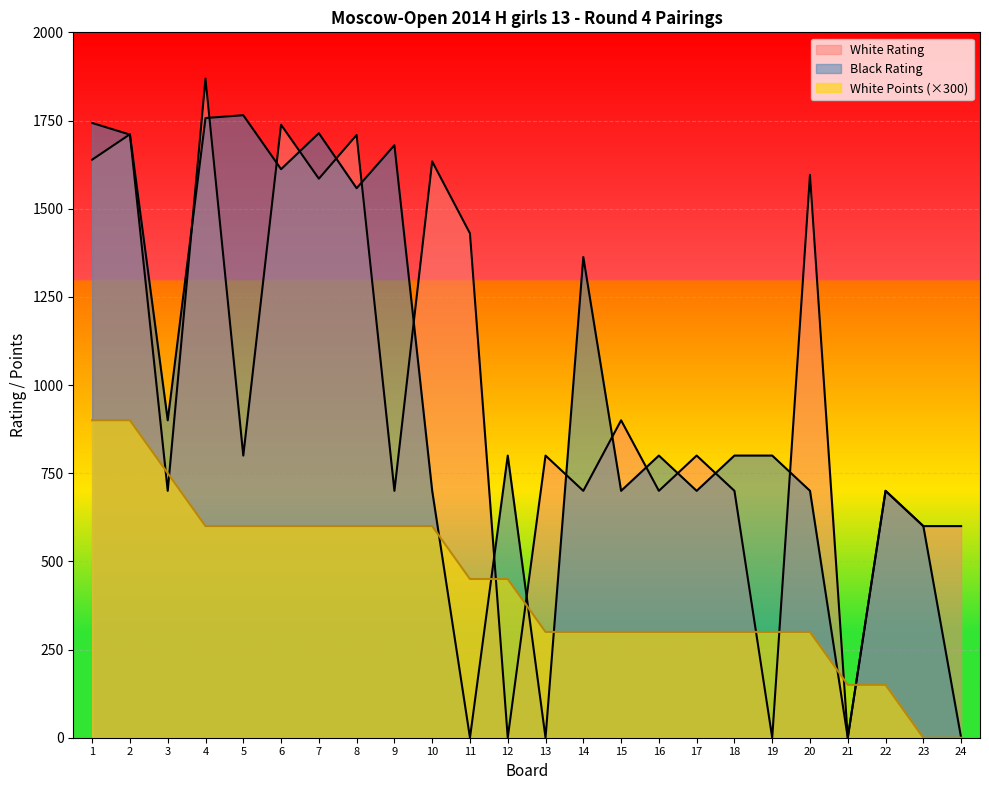

Reading right to left, transcribe all the data shown in this chart.

White Rating: 600	600	700	0	1596	0	700	800	700	900	700	800	0	1430	1634	700	1709	1585	1738	800	1869	700	1711	1639
Black Rating: 0	600	700	0	700	800	800	700	800	700	1363	0	800	0	700	1680	1558	1714	1612	1765	1757	900	1710	1743
White Points: 0	0	150	150	300	300	300	300	300	300	300	300	450	450	600	600	600	600	600	600	600	750	900	900